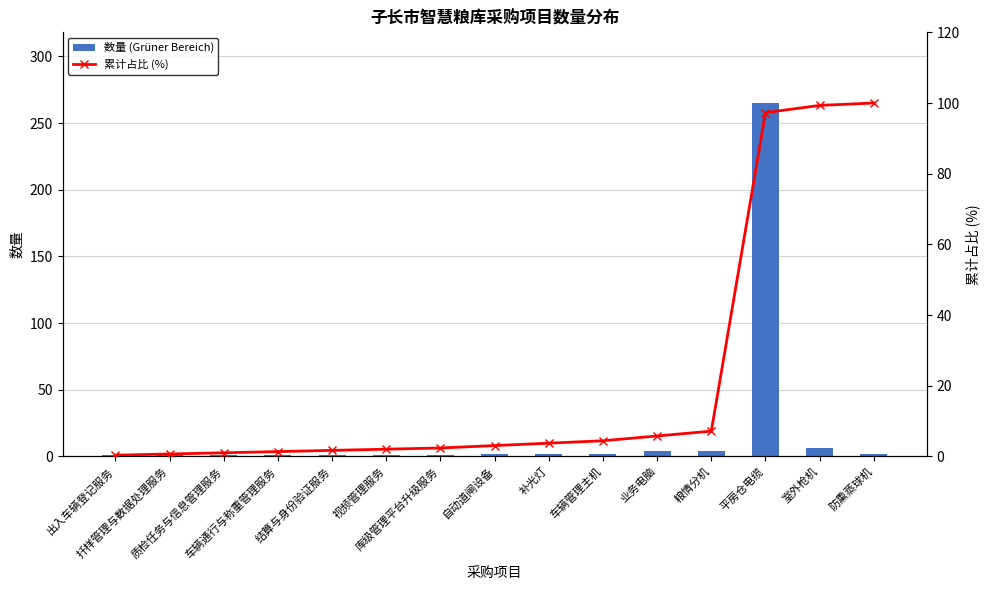

The value of 累计占比 (%) at 扦样管理与数据处理服务 is 0.7. True or false?

True